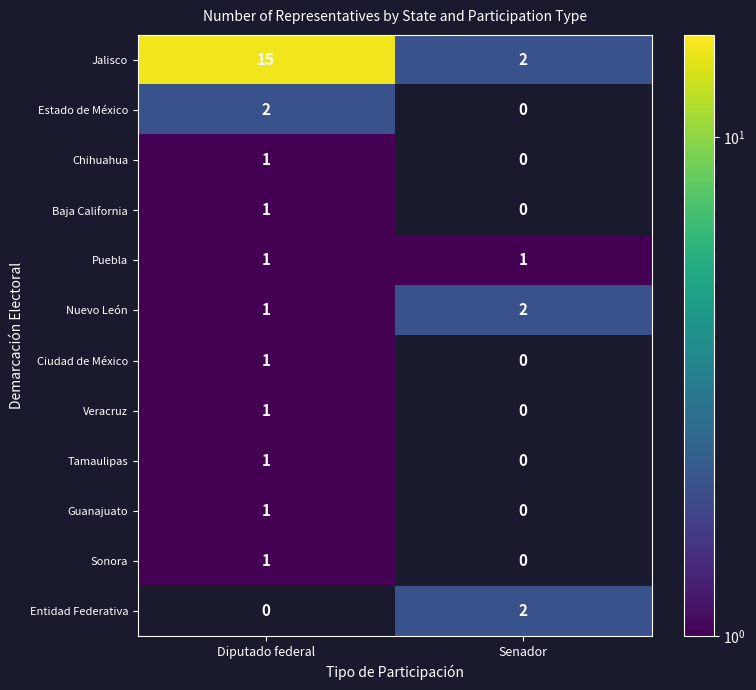

At how many categories does at least one series exceed 9?

1